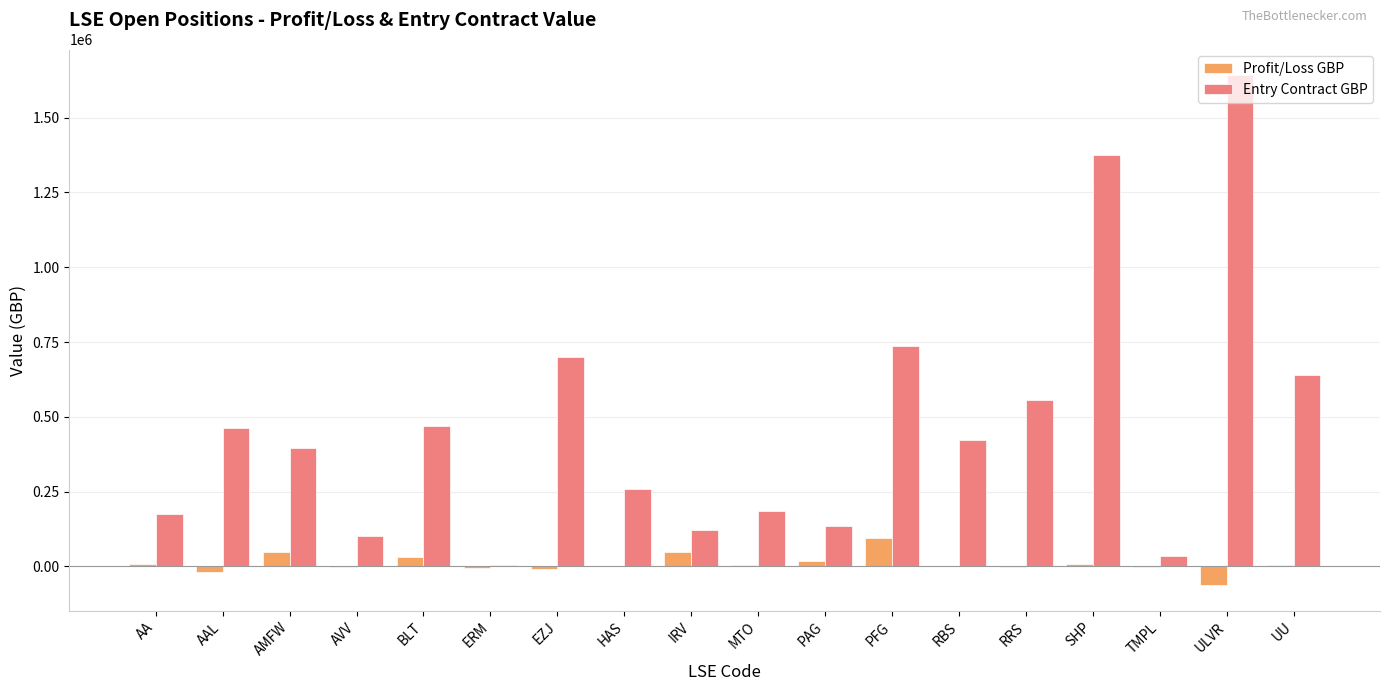

Between AMFW and SHP, which series saw the biggest shift?

Entry Contract GBP